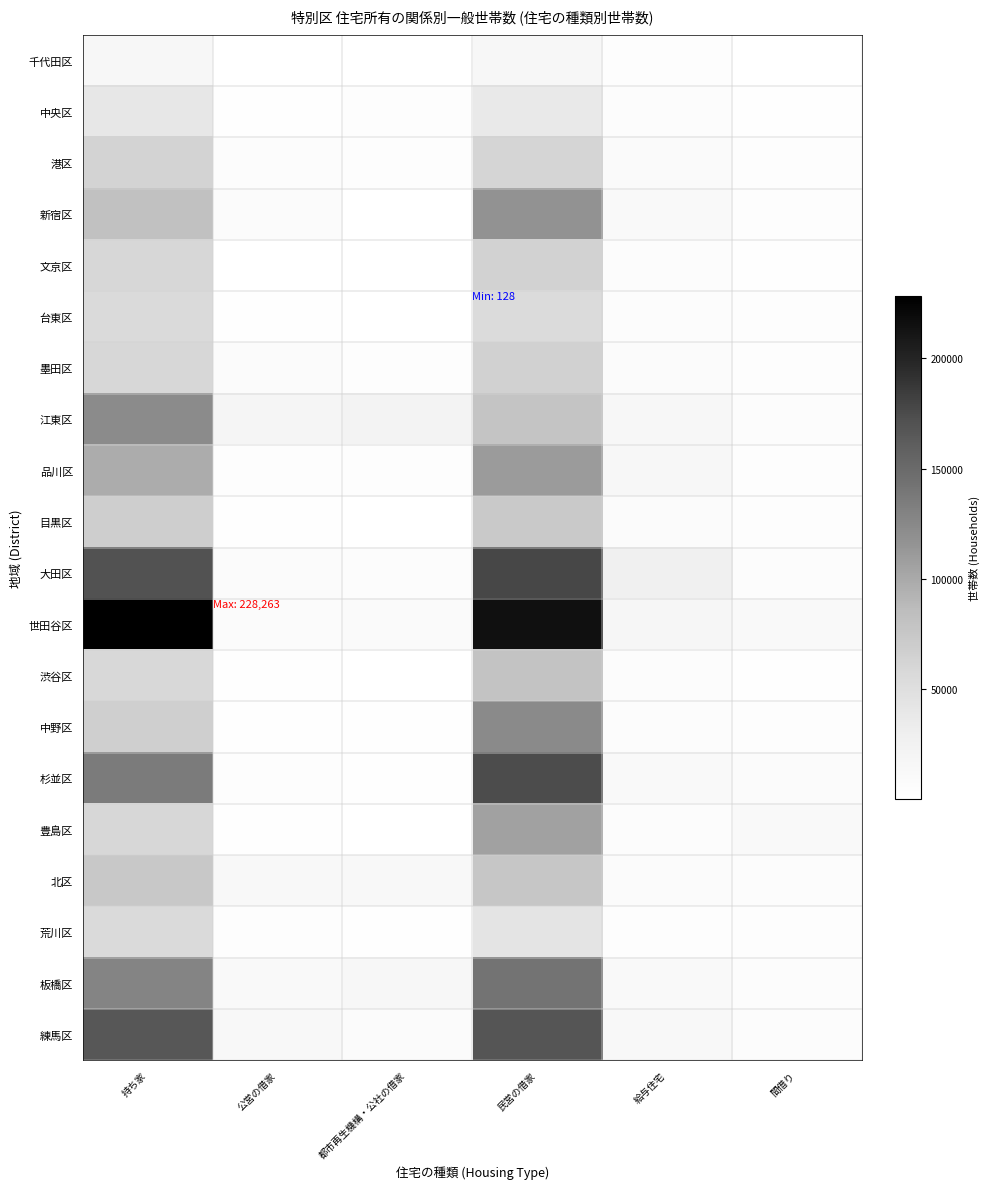

At 持ち家, list the series in order from largest to smallest.

世田谷区, 大田区, 練馬区, 杉並区, 板橋区, 江東区, 品川区, 新宿区, 北区, 目黒区, 中野区, 港区, 墨田区, 文京区, 豊島区, 渋谷区, 荒川区, 台東区, 中央区, 千代田区